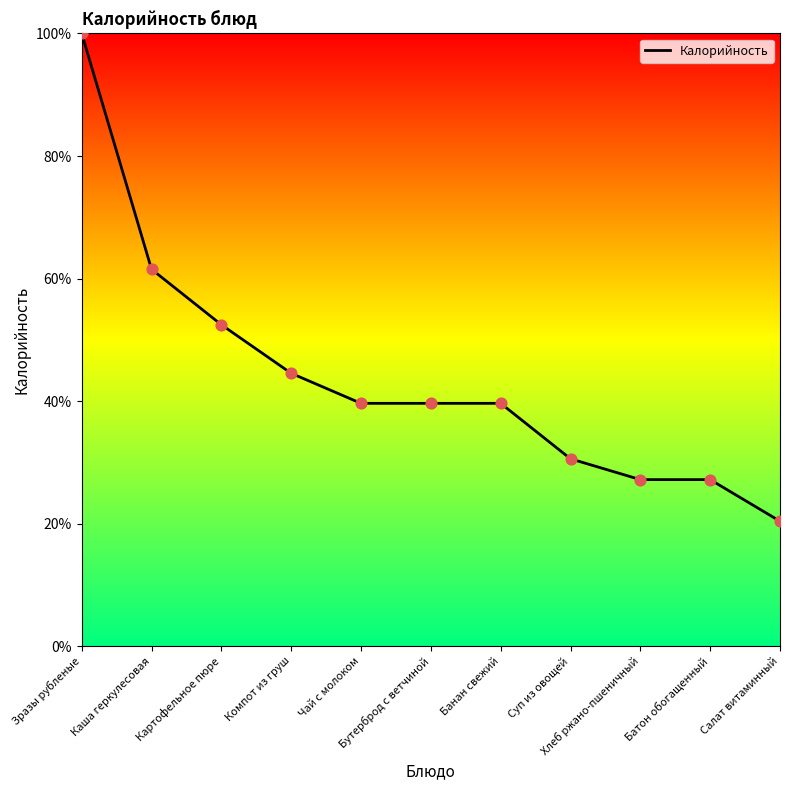

Between Хлеб ржано-пшеничный and Зразы рубленые, which is larger?

Зразы рубленые